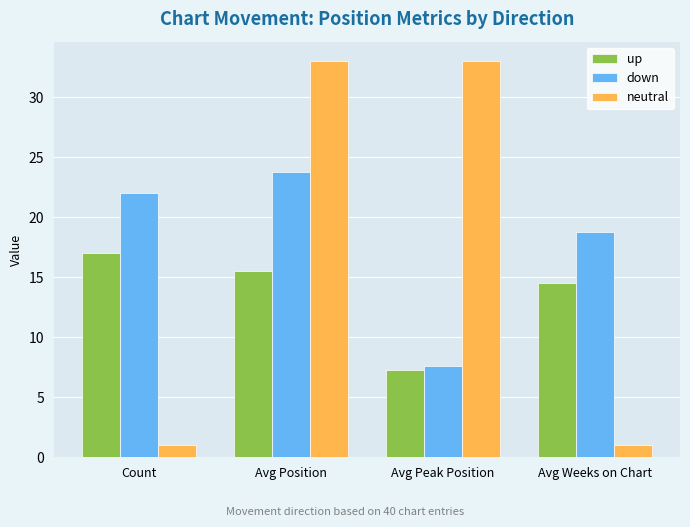

How many distinct data groups are displayed?

3